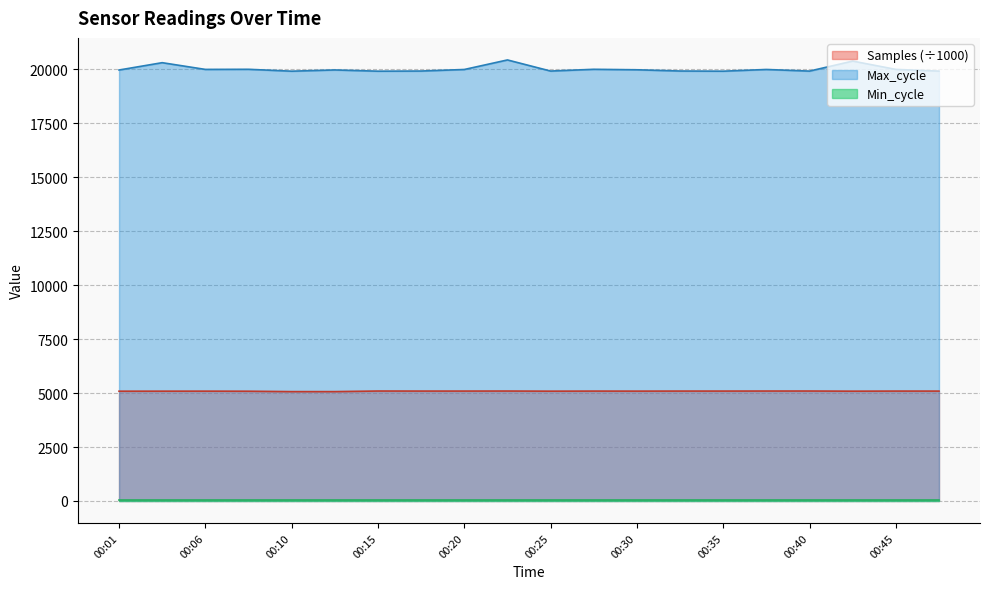

What is the maximum value shown in the chart?

20441.0